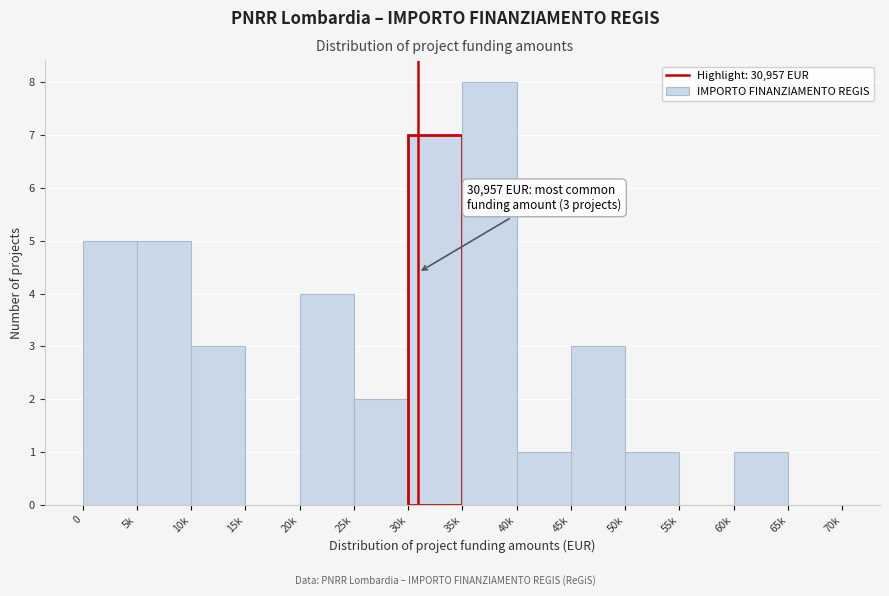

Reading left to right, transcribe all the data shown in this chart.

0=5	5k=5	10k=3	15k=0	20k=4	25k=2	30k=7	35k=8	40k=1	45k=3	50k=1	55k=0	60k=1	65k=0